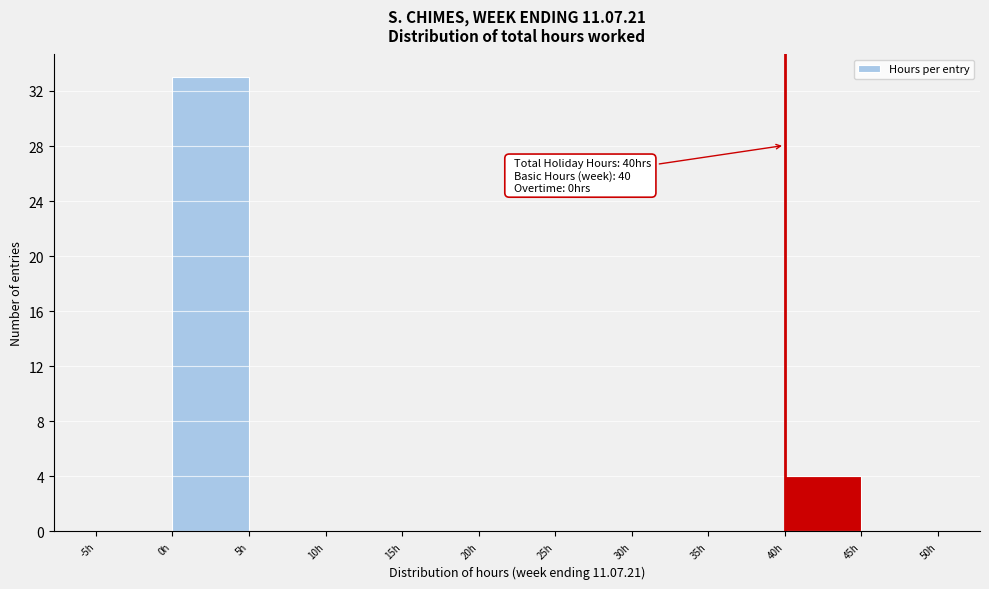

Over which range of the x-axis is the bar tallest?

0 to 5